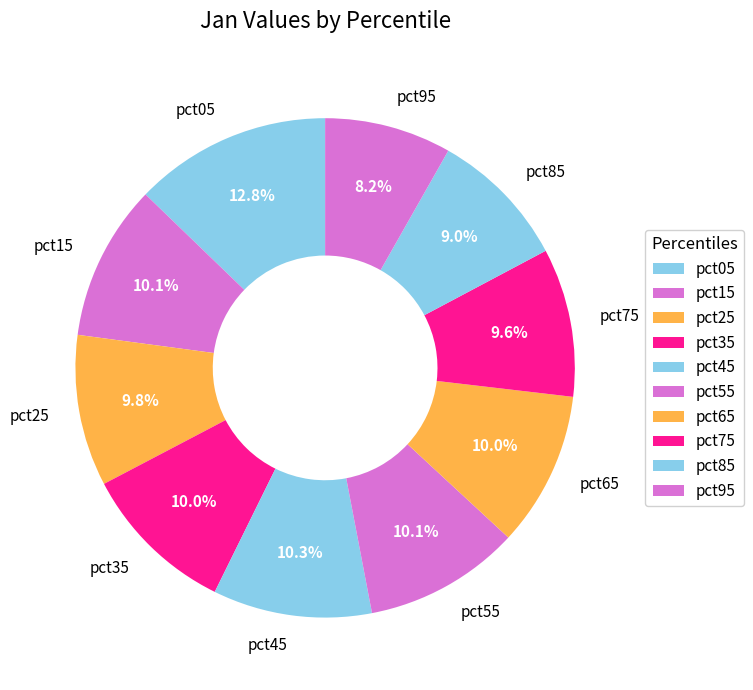

The pct55 slice represents 1% of the pie. True or false?

False